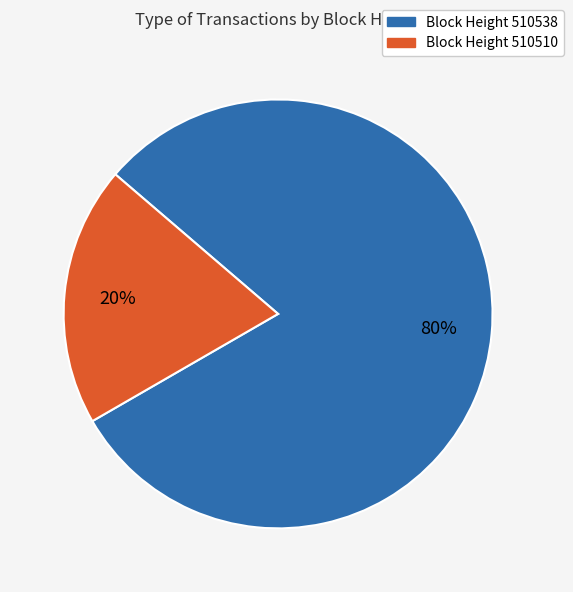

To the nearest percent, what is the average slice percentage?

50%